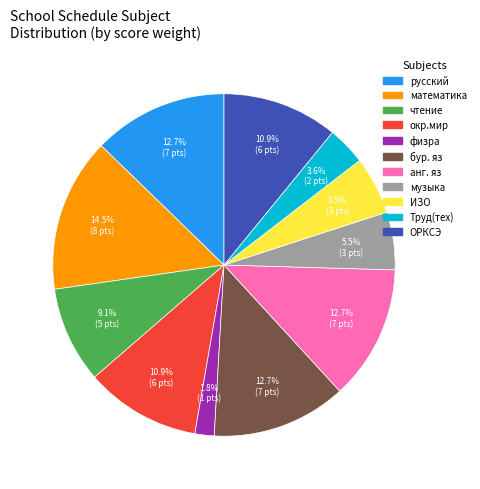

What percentage is the анг. яз slice, to the nearest percent?

13%